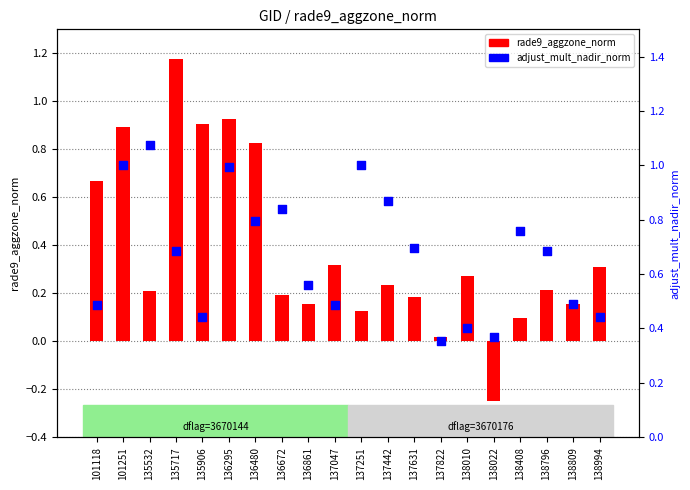

At how many categories does at least one series exceed 0?

20